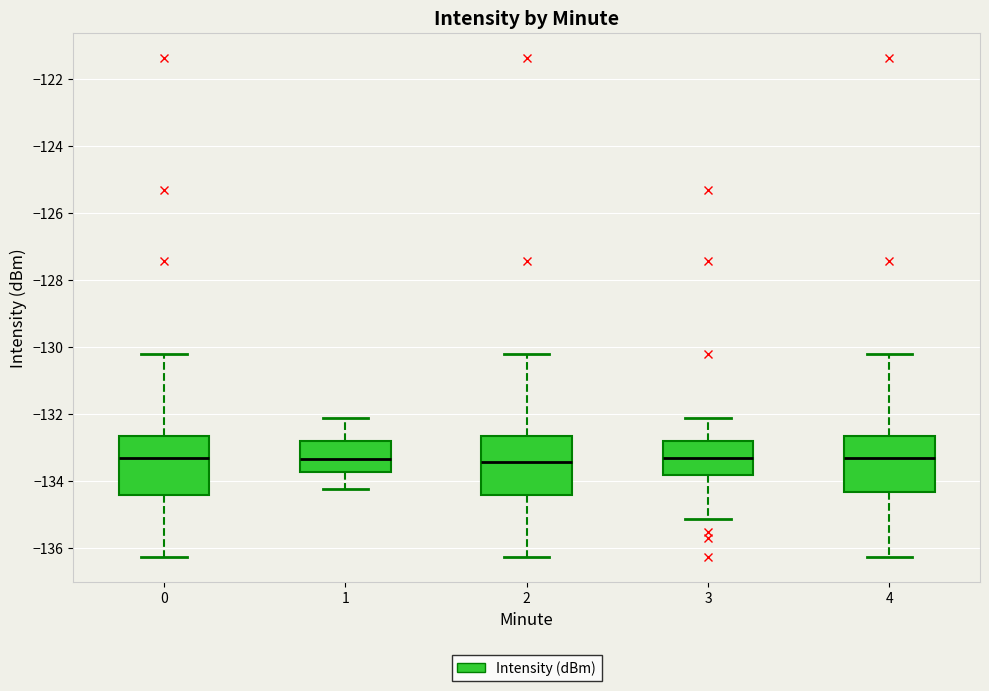

Reading left to right, read every box against the y-axis: the position of its median line, the range the box covers, and the ends of its whiskers. The values are not printed on the chart, so give them approximately, as read against the axis.

0: median -133.4, box -134.4 to -132.6, whiskers -136.2 to -130.2
1: median -133.4, box -133.8 to -132.8, whiskers -134.2 to -132.2
2: median -133.4, box -134.4 to -132.6, whiskers -136.2 to -130.2
3: median -133.4, box -133.8 to -132.8, whiskers -135.2 to -132.2
4: median -133.4, box -134.4 to -132.6, whiskers -136.2 to -130.2